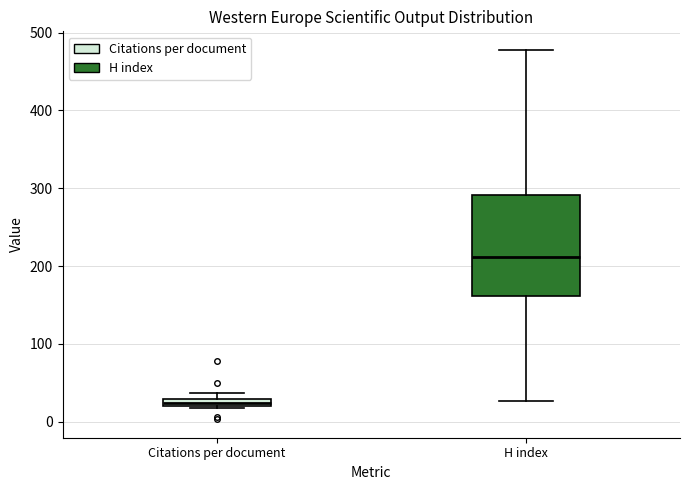

Comparing the boxes themselves (not the whiskers), which one is the tallest?

H index